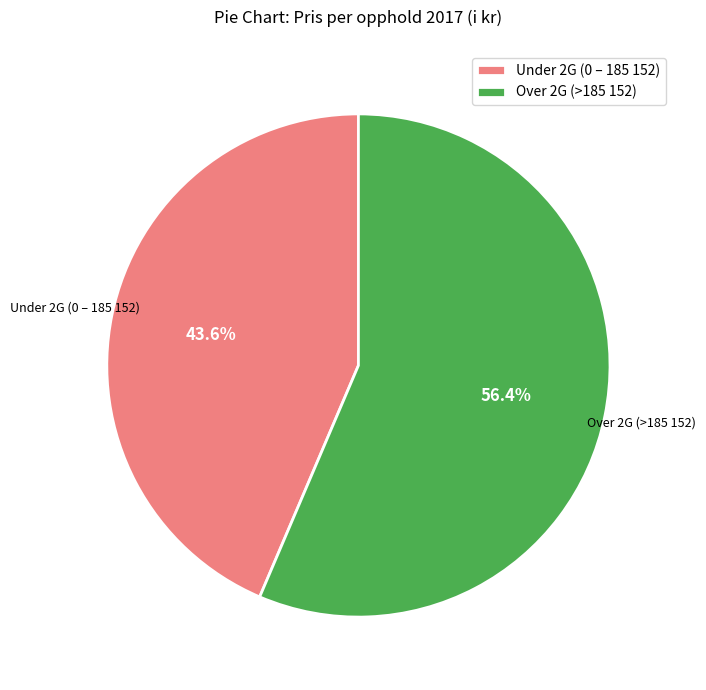

To the nearest percent, what portion does Over 2G (>185 152) represent?

56%